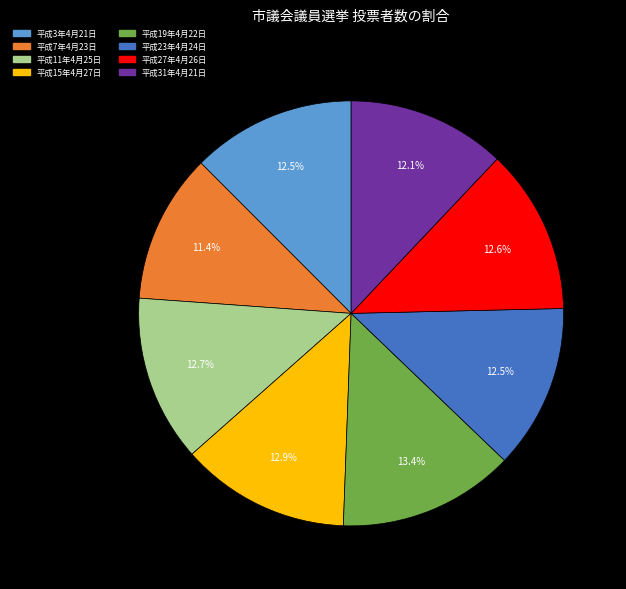

Does 平成3年4月21日 represent more than half of the total?

No